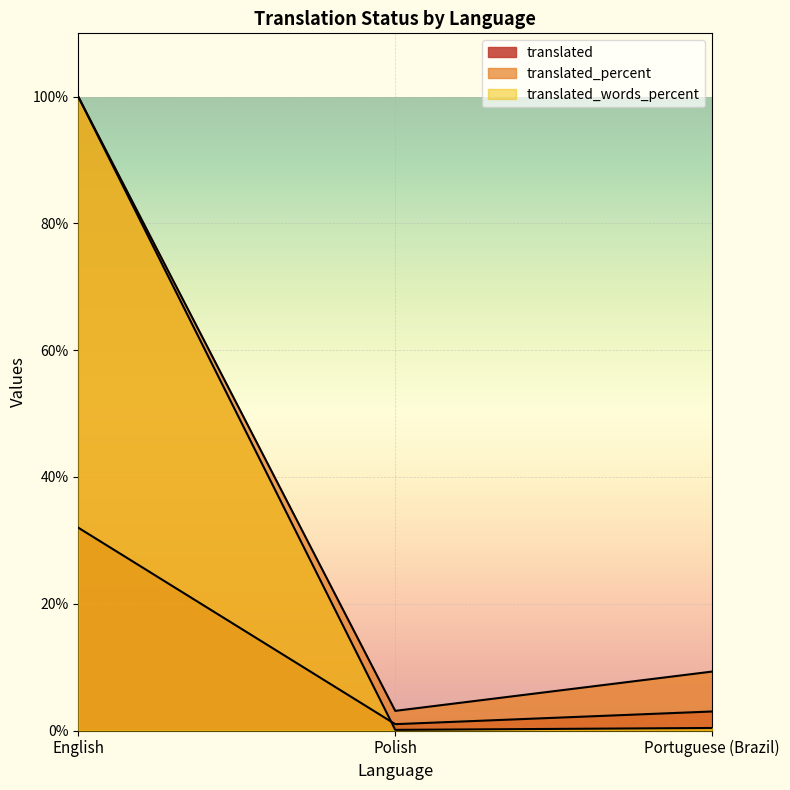

Which series changed the most between English and Polish?

translated_words_percent